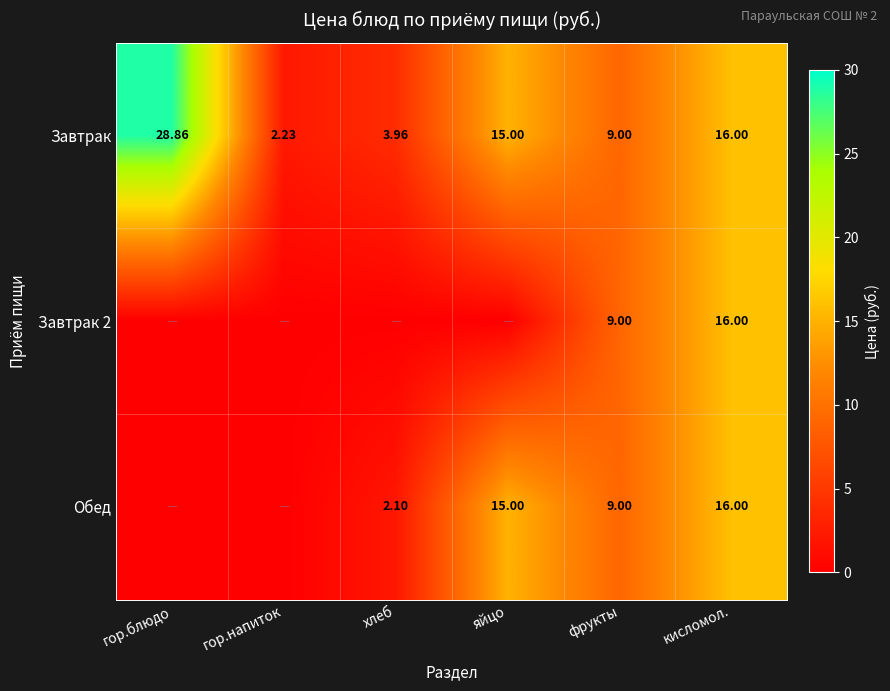

At how many categories does at least one series exceed 22?

1